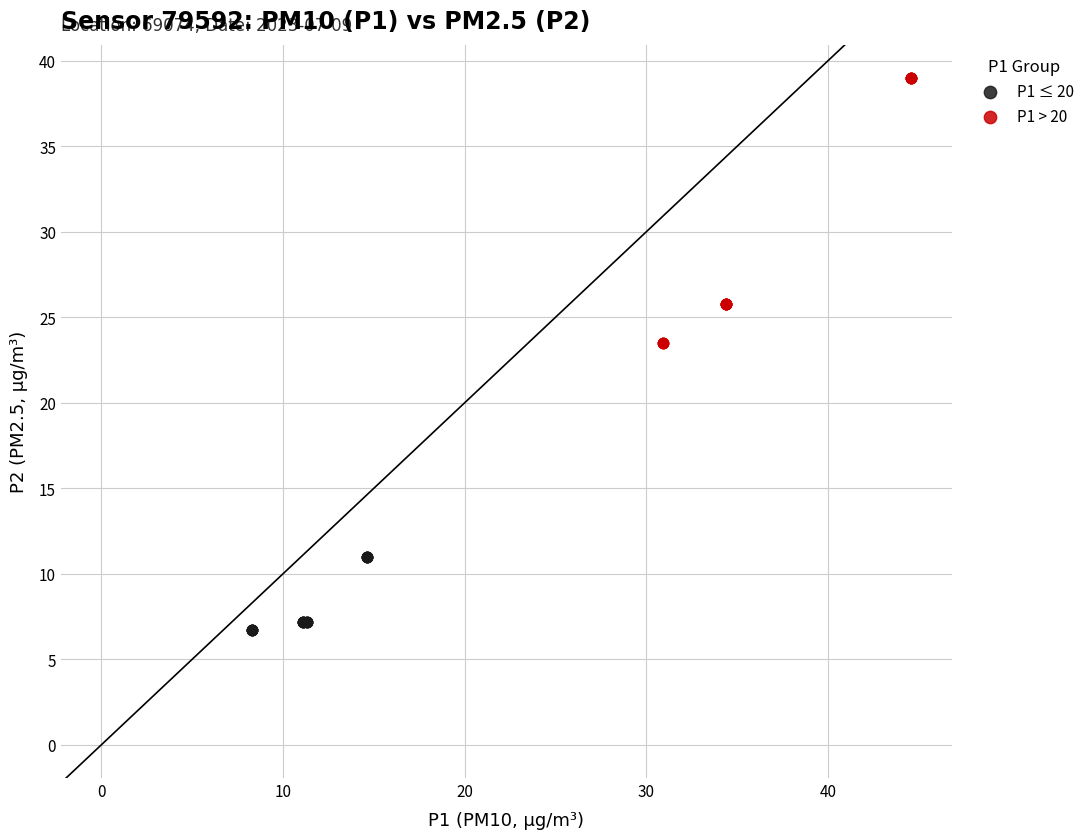

Which series contains the highest Y value?

P1 > 20